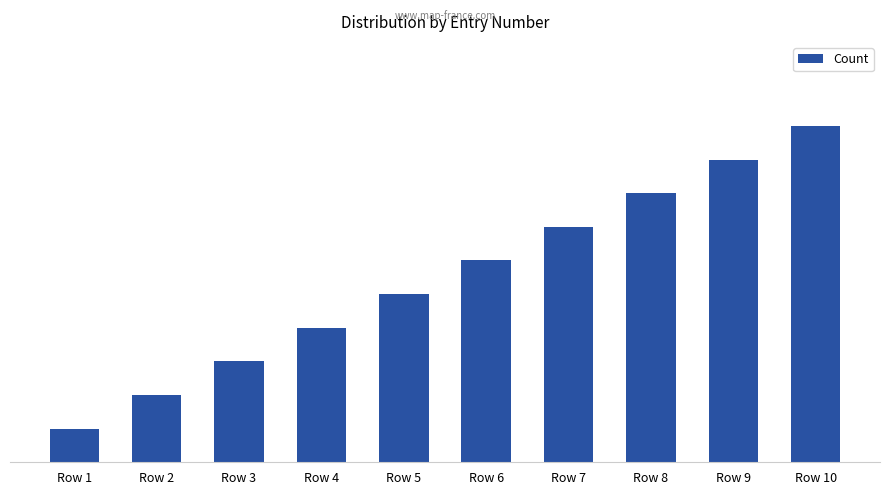

True or false: the data shows 2 at Row 5.

False